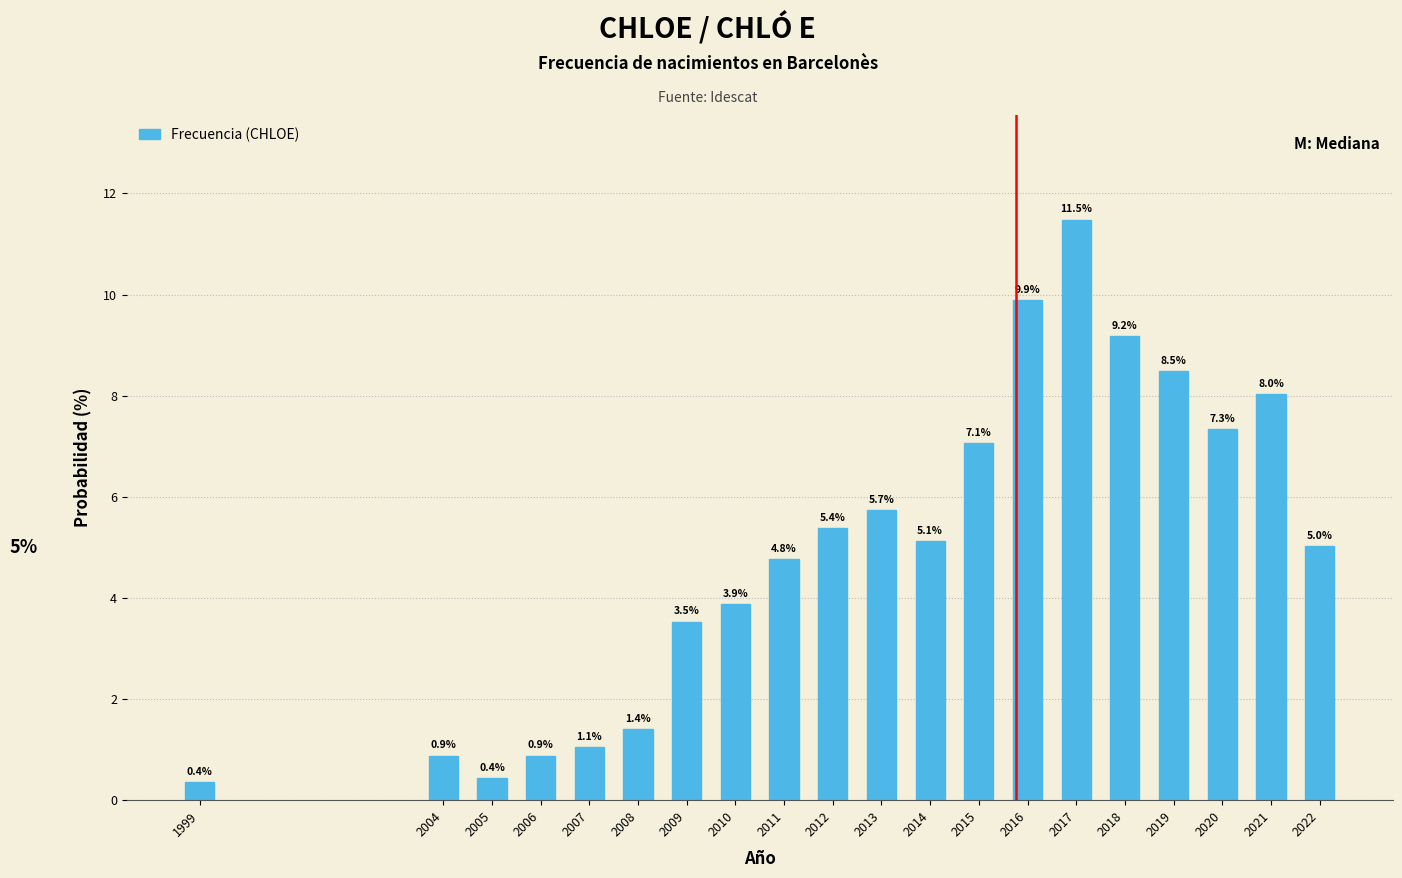

Reading right to left, what are all the values shown in this chart?

5.0	8.0	7.3	8.5	9.2	11.5	9.9	7.1	5.1	5.7	5.4	4.8	3.9	3.5	1.4	1.1	0.9	0.4	0.9	0.4